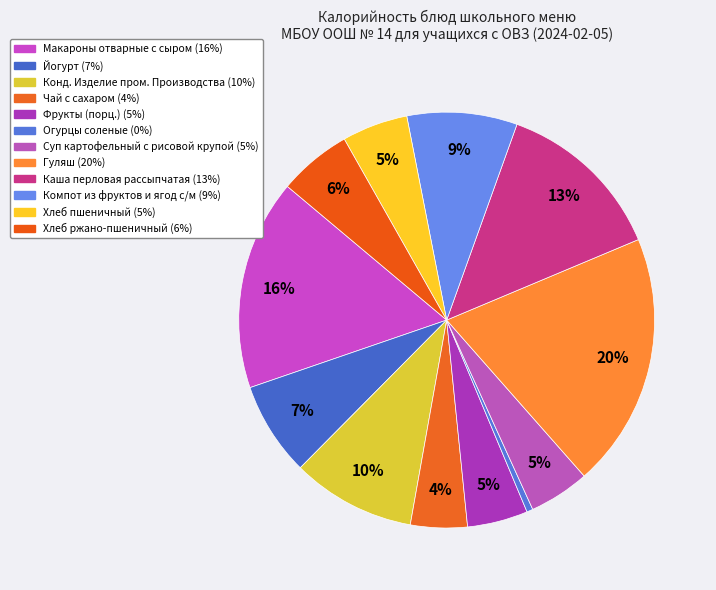

Is there a majority slice in this chart?

No